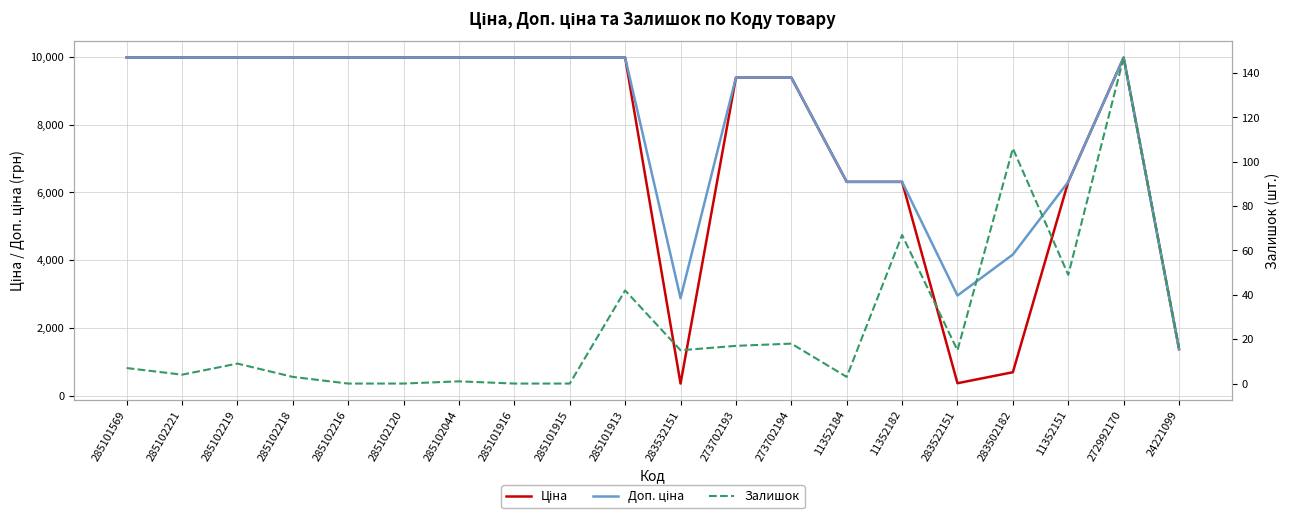

True or false: Доп. ціна and Ціна intersect in this chart.

False